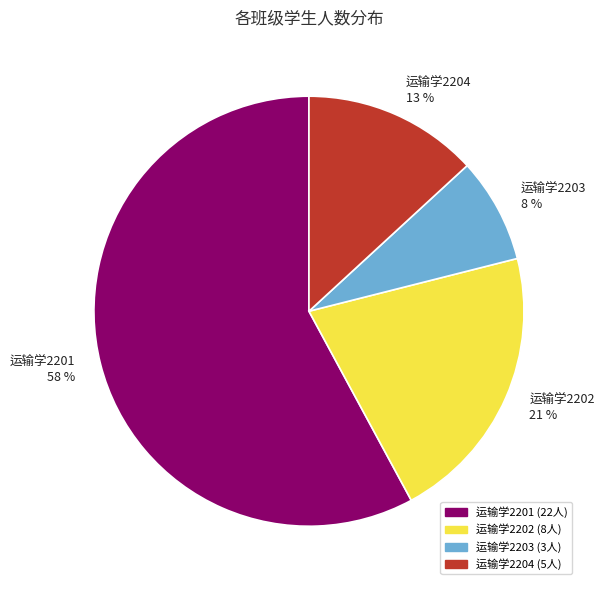

Count the number of slices in the pie.

4